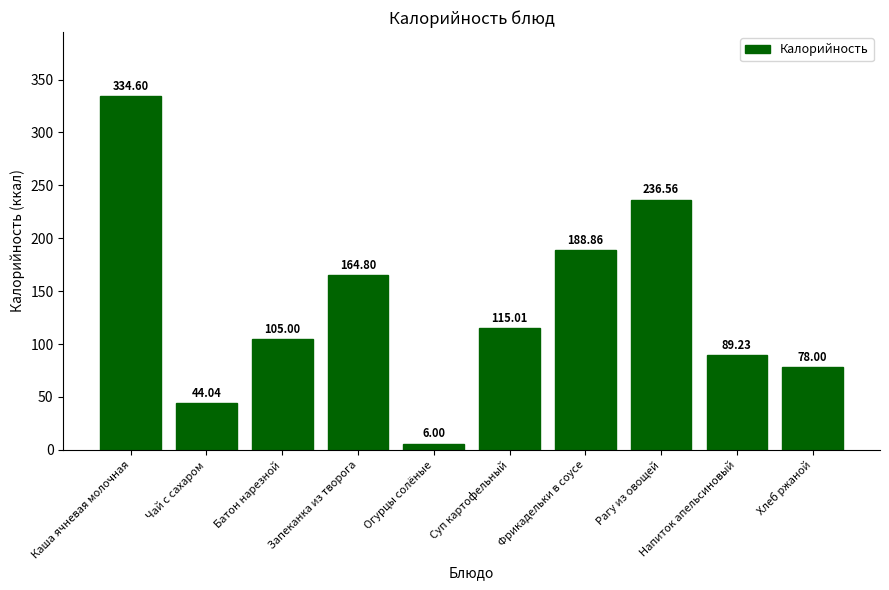

At which category does the chart reach its peak across all series?

Каша ячневая молочная